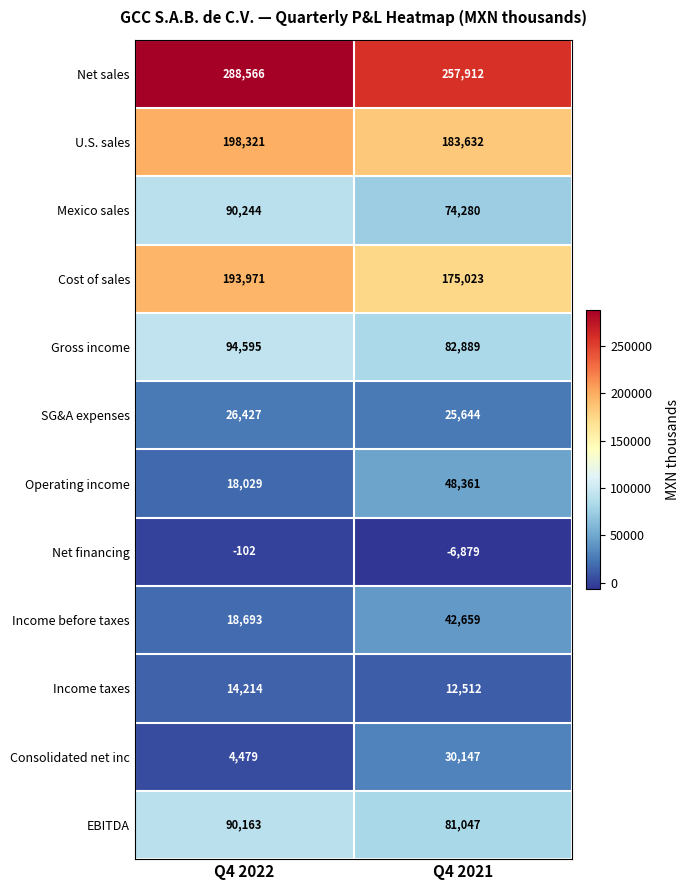

Which series has the largest total across all categories?

Net sales